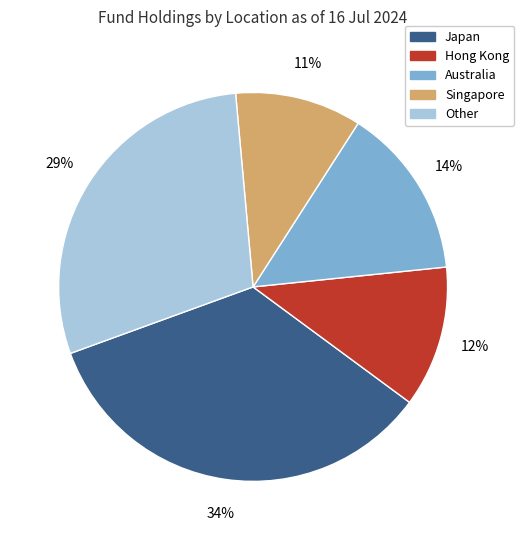

Combined, do Japan and Other account for over 50%?

Yes